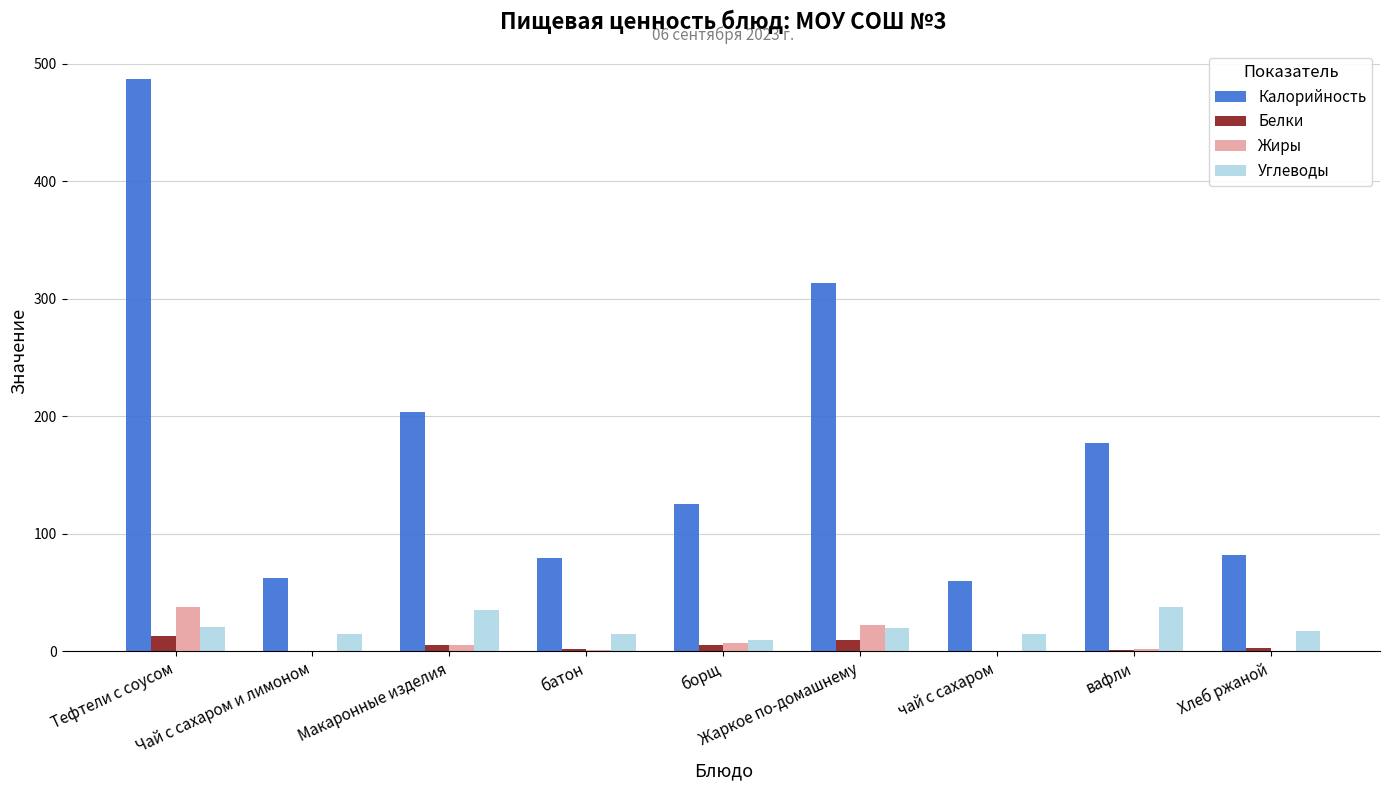

Which series has the largest total across all categories?

Калорийность